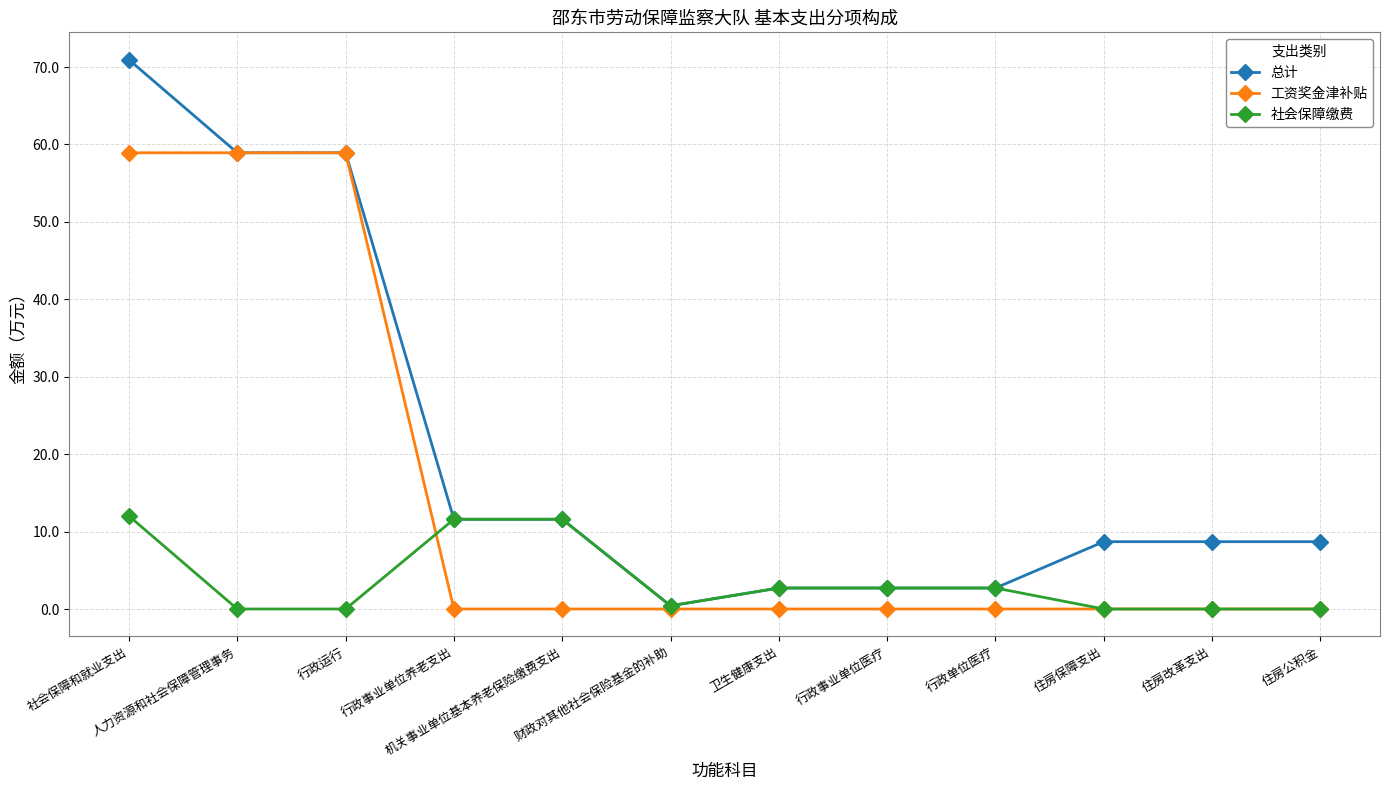

Reading left to right, what are all the values shown in this chart?

总计: 70.9	58.9	58.9	11.6	11.6	0.4	2.7	2.7	2.7	8.7	8.7	8.7
工资奖金津补贴: 58.9	58.9	58.9	0.0	0.0	0.0	0.0	0.0	0.0	0.0	0.0	0.0
社会保障缴费: 12.0	0.0	0.0	11.6	11.6	0.4	2.7	2.7	2.7	0.0	0.0	0.0